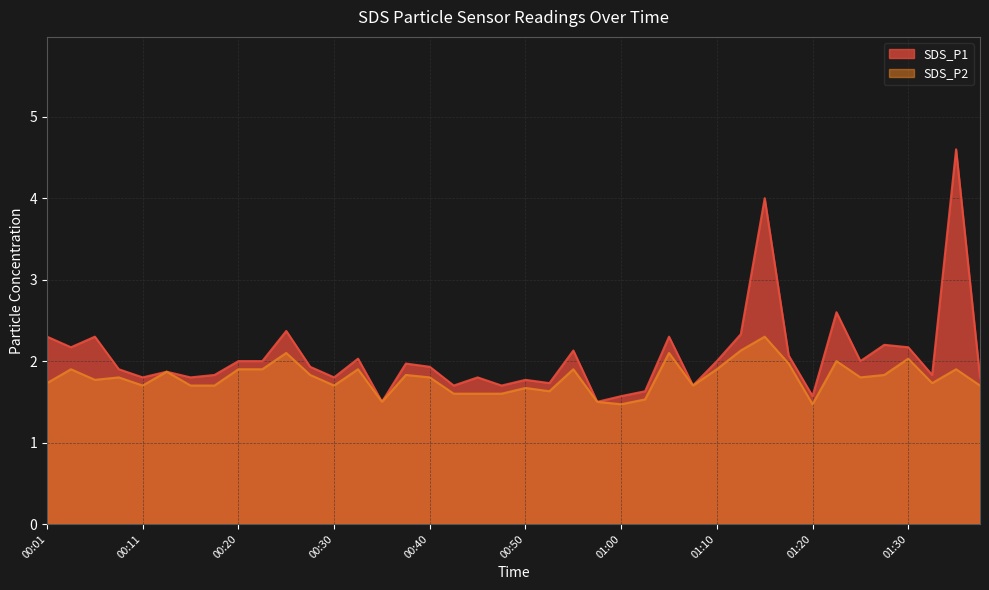

What is the label of the 35th point from the right?

00:13